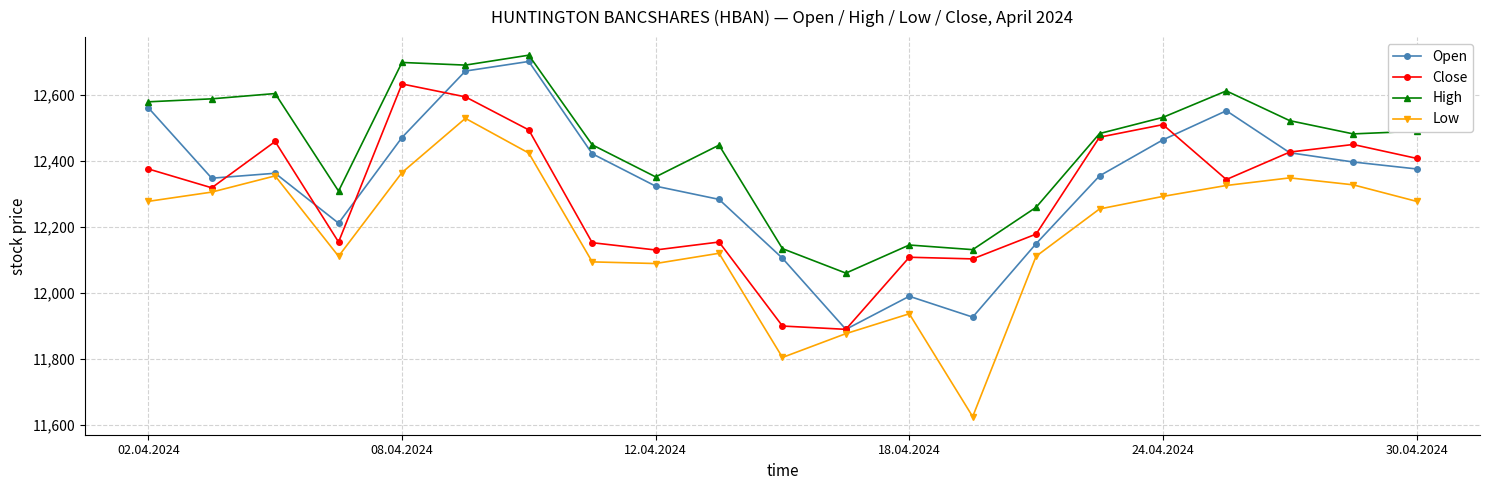

True or false: High has more than 0 interior local peaks.

True